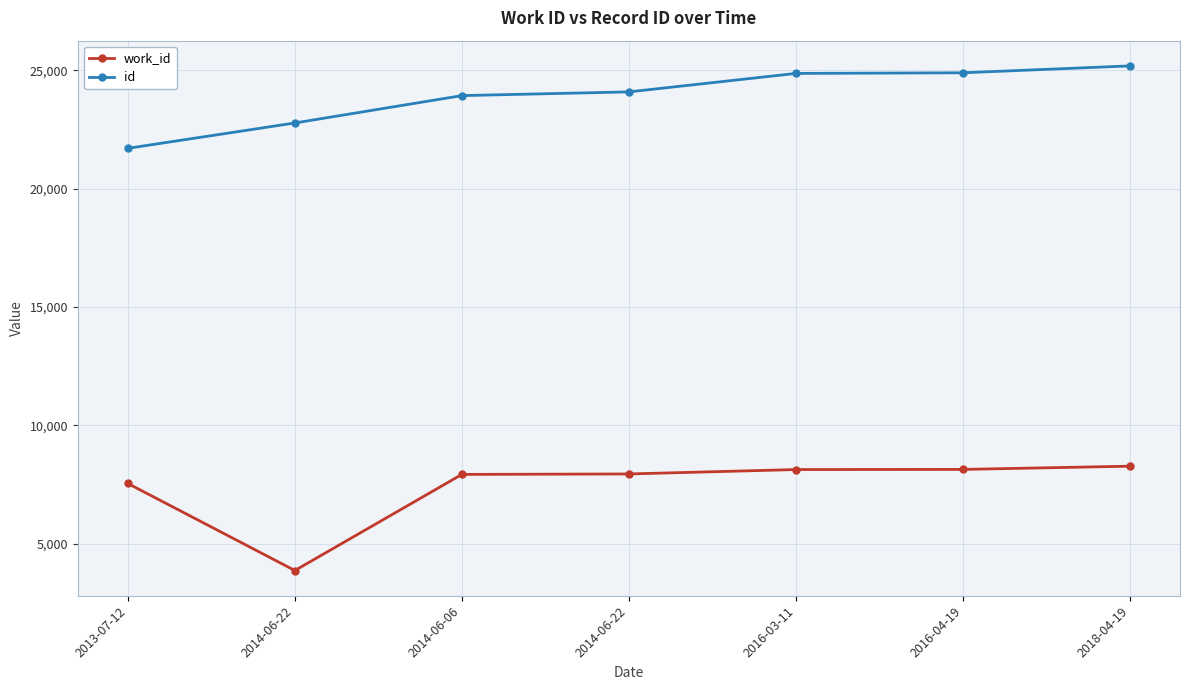

What is the value of the work_id point at the 6th from the left?

8137